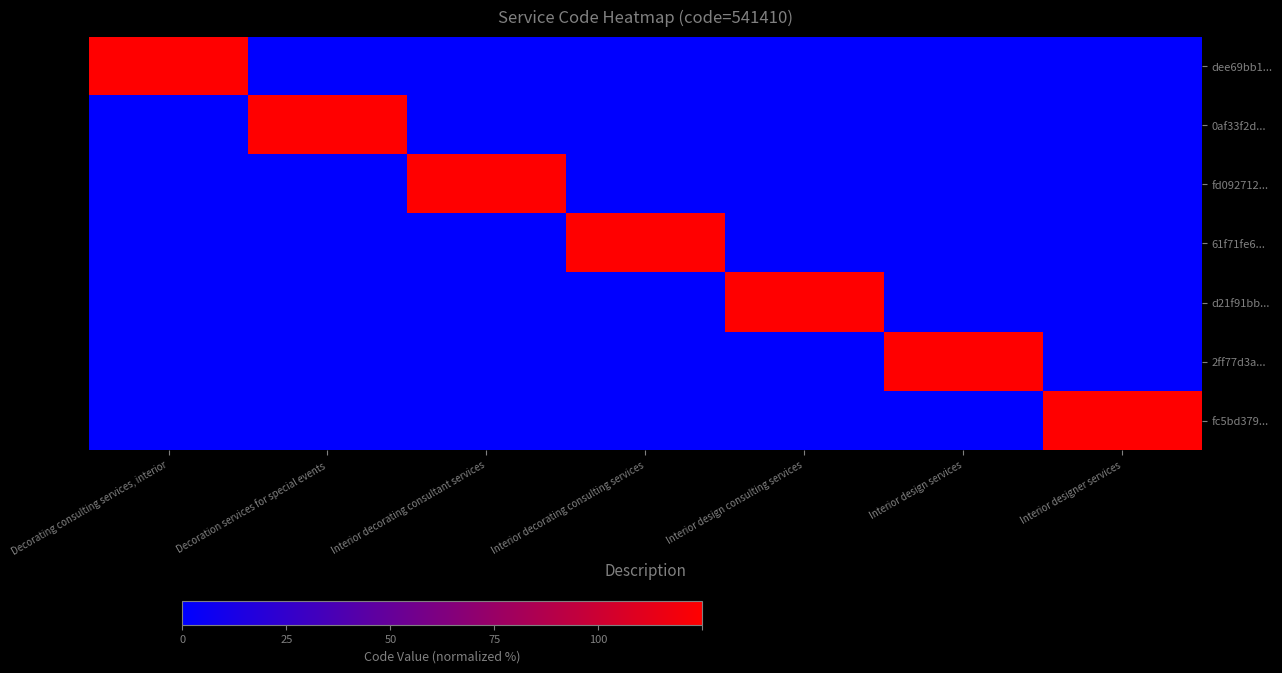

What is the total value across all series at Interior decorating consulting services?

100